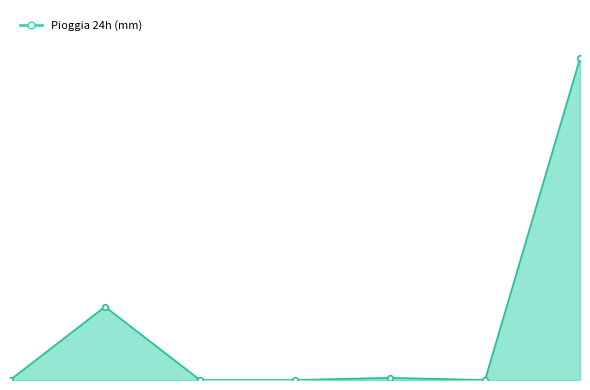

Is this an area chart (filled region under the line)?

Yes